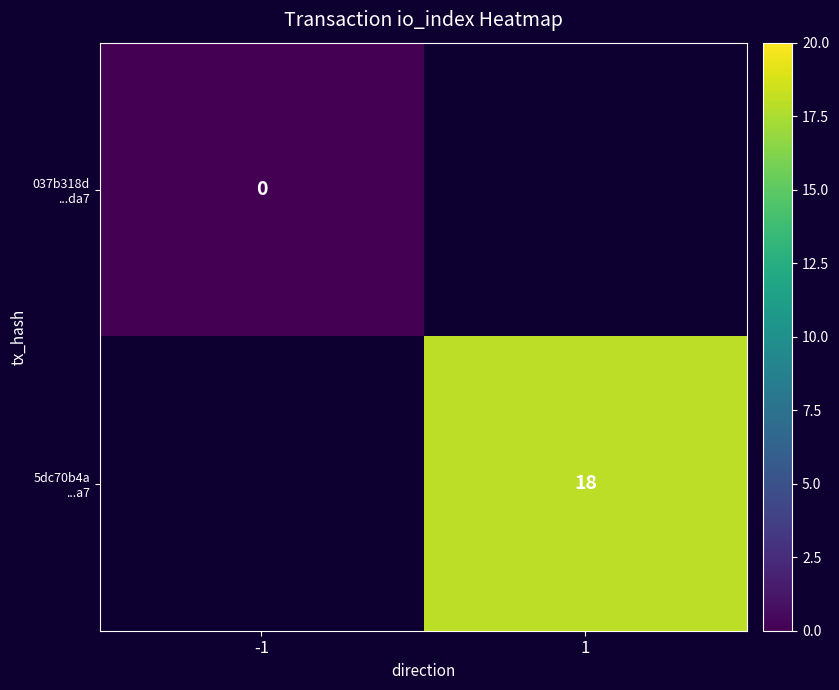

Is it true that 5dc70b4a ...a7 equals 18.0 at 1?

True